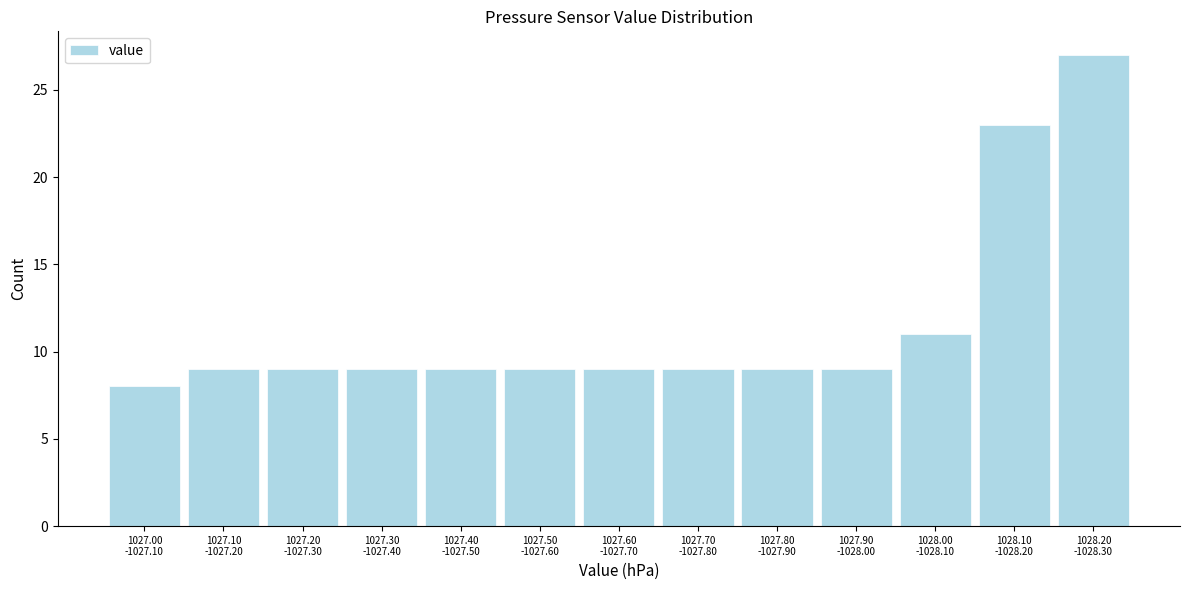

Reading right to left, what are all the values shown in this chart?

27	23	11	9	9	9	9	9	9	9	9	9	8